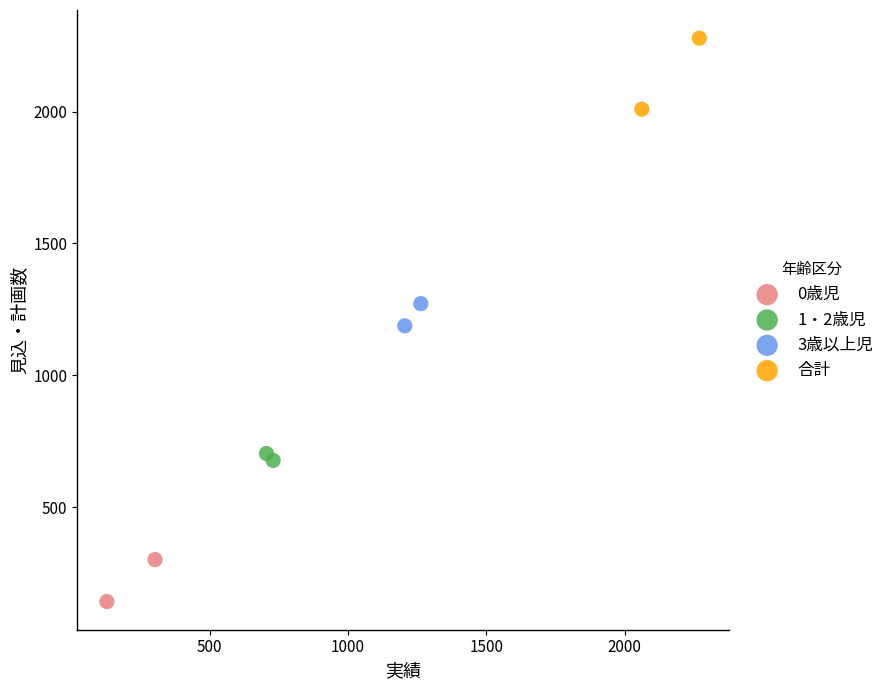

What are all the series names shown in the legend?

0歳児, 1・2歳児, 3歳以上児, 合計